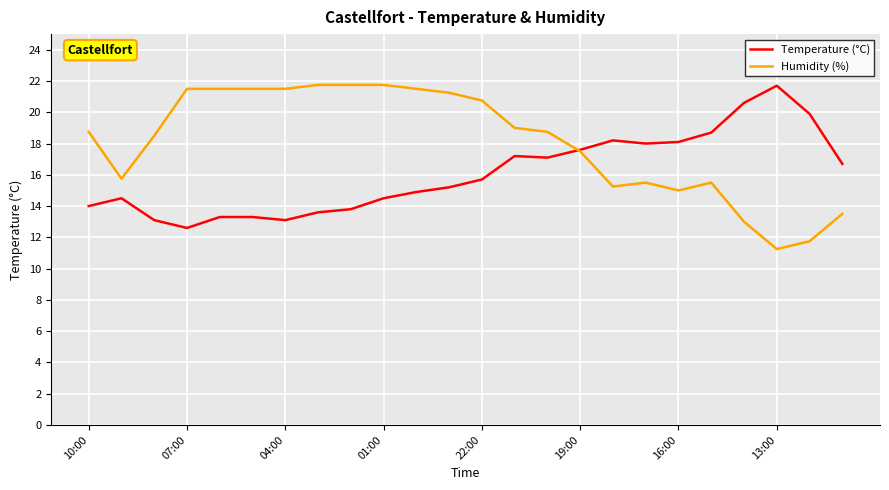

What is the difference between the second highest and minimum values in the Humidity (%) series?

10.5